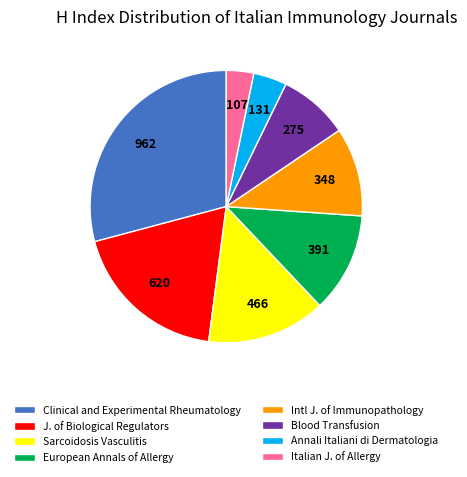

Rank the categories by value from highest to lowest.

Clinical and Experimental Rheumatology, J. of Biological Regulators, Sarcoidosis Vasculitis, European Annals of Allergy, Intl J. of Immunopathology, Blood Transfusion, Annali Italiani di Dermatologia, Italian J. of Allergy